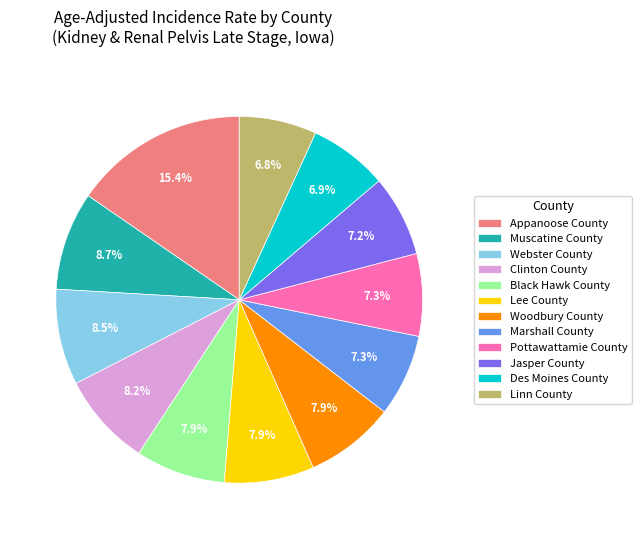

To the nearest percent, what portion does Linn County represent?

7%